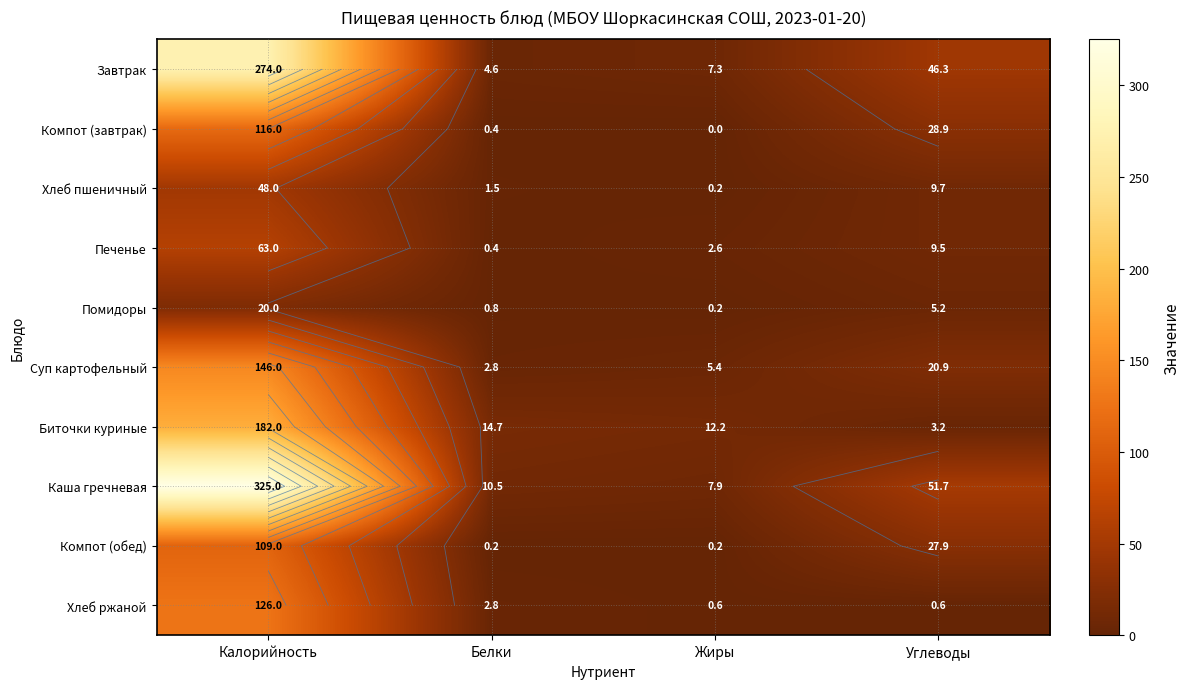

Where does the Каша гречневая series first go above 51?

Калорийность